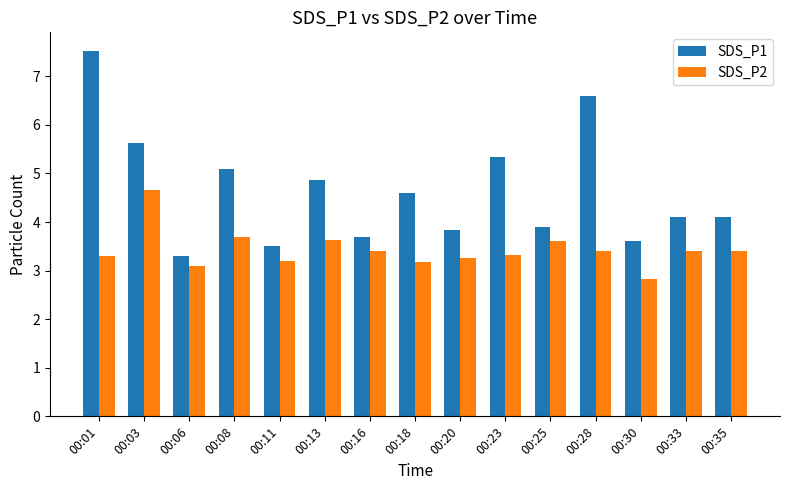

Rank the series by their maximum value, from lowest to highest.

SDS_P2, SDS_P1